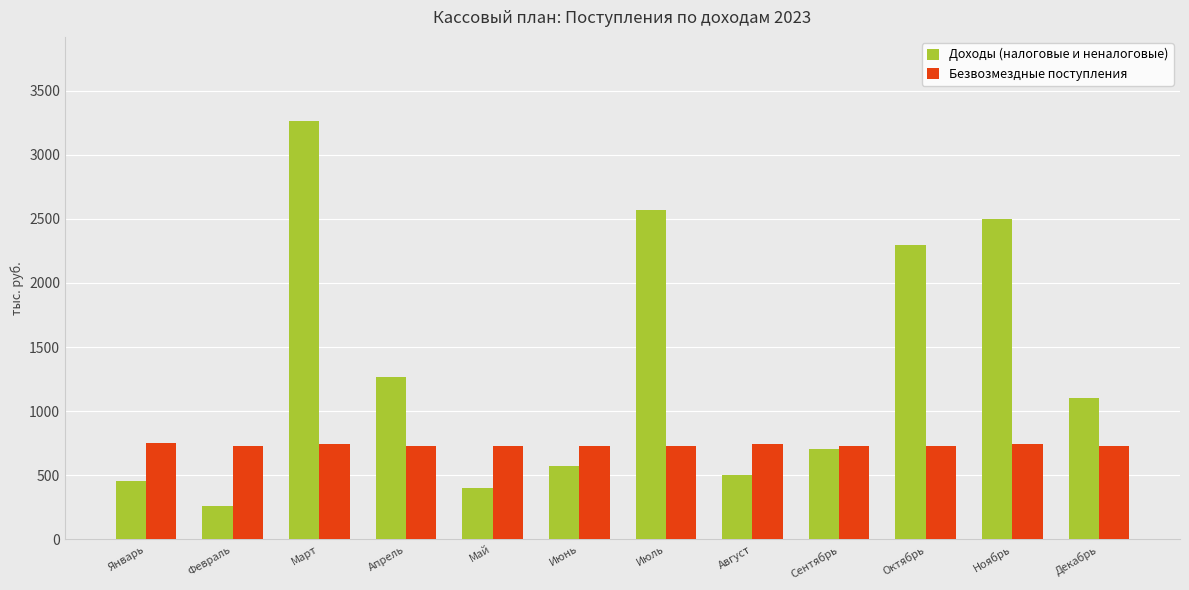

The value of Безвозмездные поступления at Июль is 725.5. True or false?

True